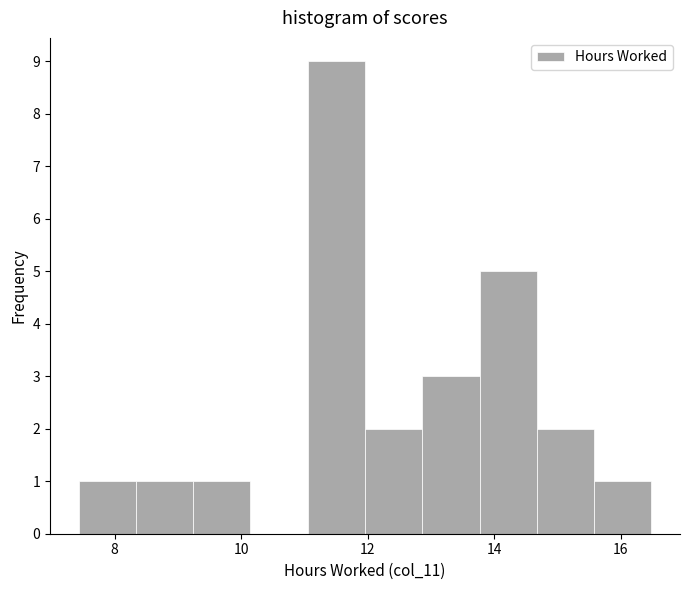

What is the height of the bar covering 13.8 to 14.6 on the x-axis? Neither the bar edges nor the heights are printed on the chart, so give them approximately, as read against the axes.

5